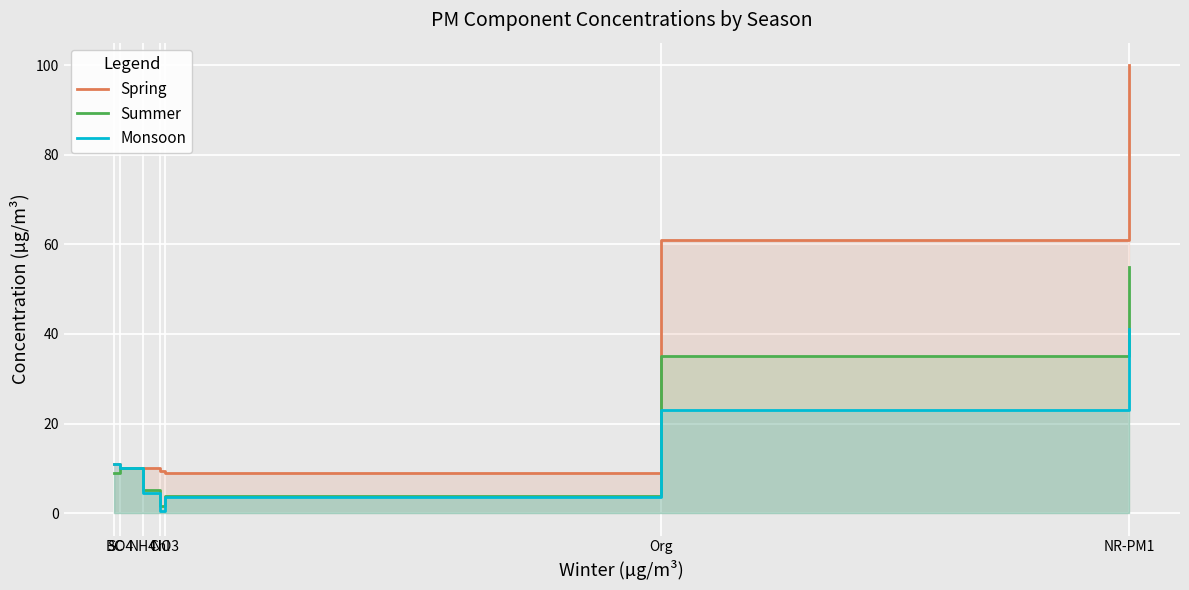

List the labels in order of Summer value, largest first.

NR-PM1, Org, SO4, BC, NH4, NO3, Chl